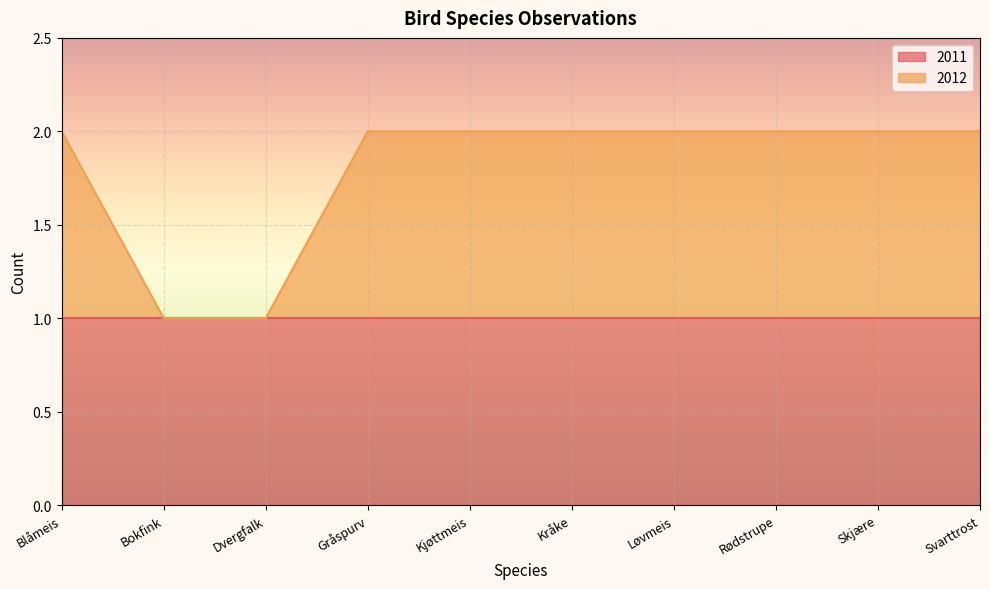

What is the sum of all values?

18